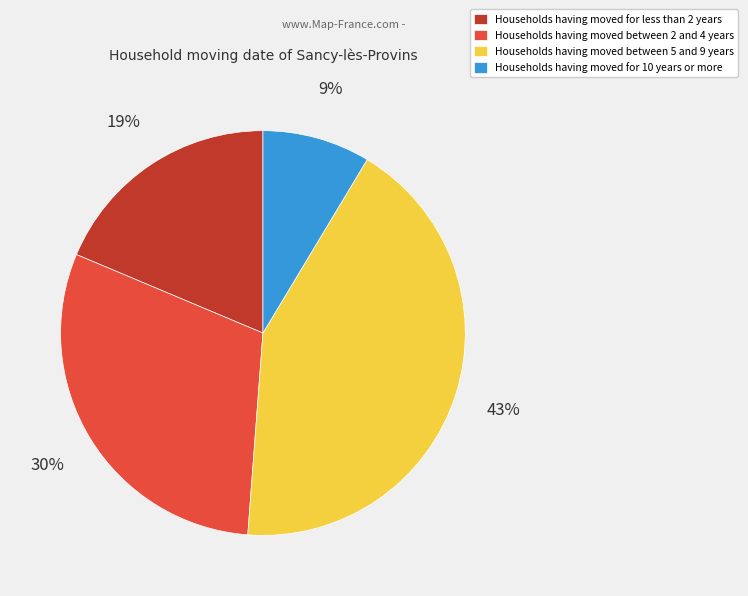

To the nearest percent, what is the average slice percentage?

25%